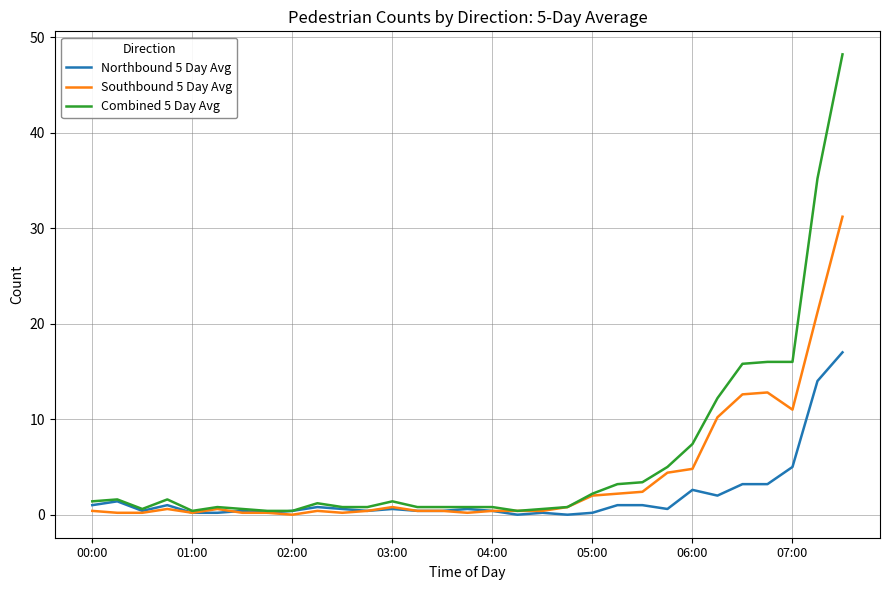

What is the maximum value shown in the chart?

48.2